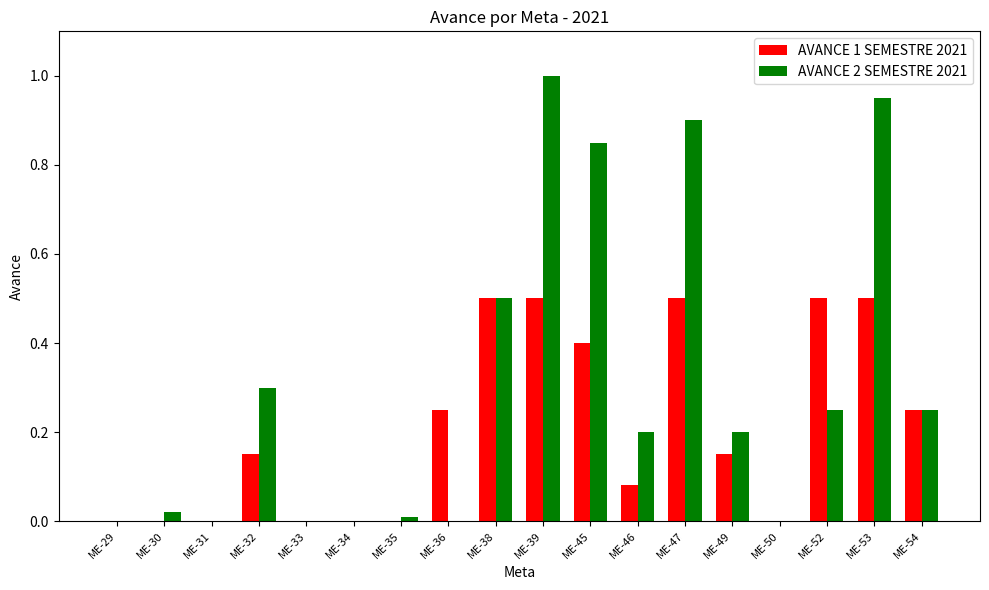

Does the chart contain stacked bars?

No